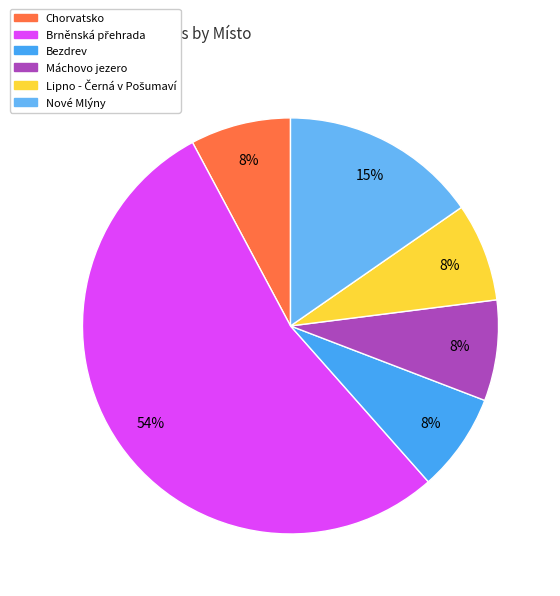

Does any single category account for the majority?

Yes